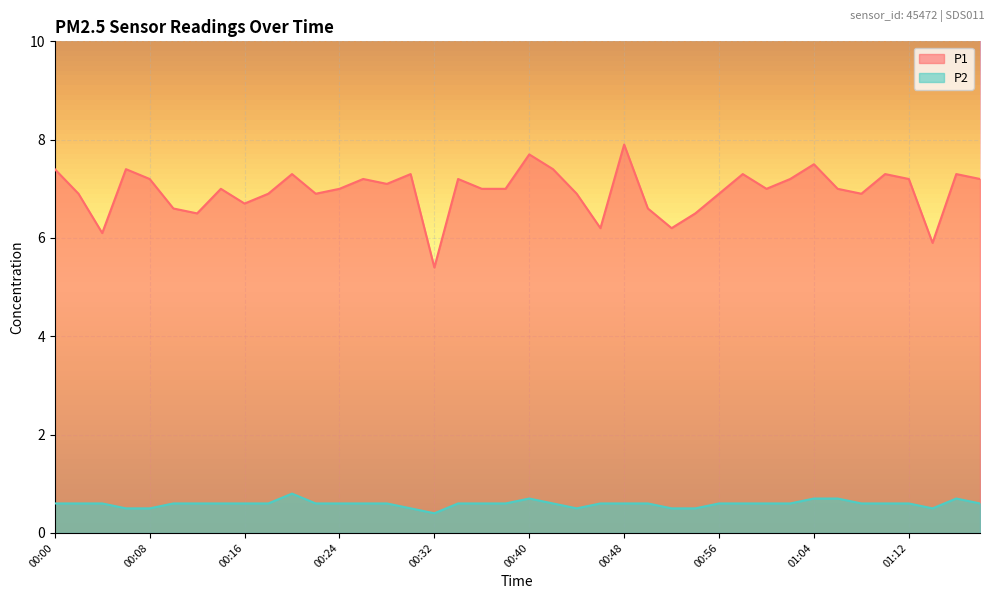

True or false: P1 has a value of 7.2 at 01:18.

True